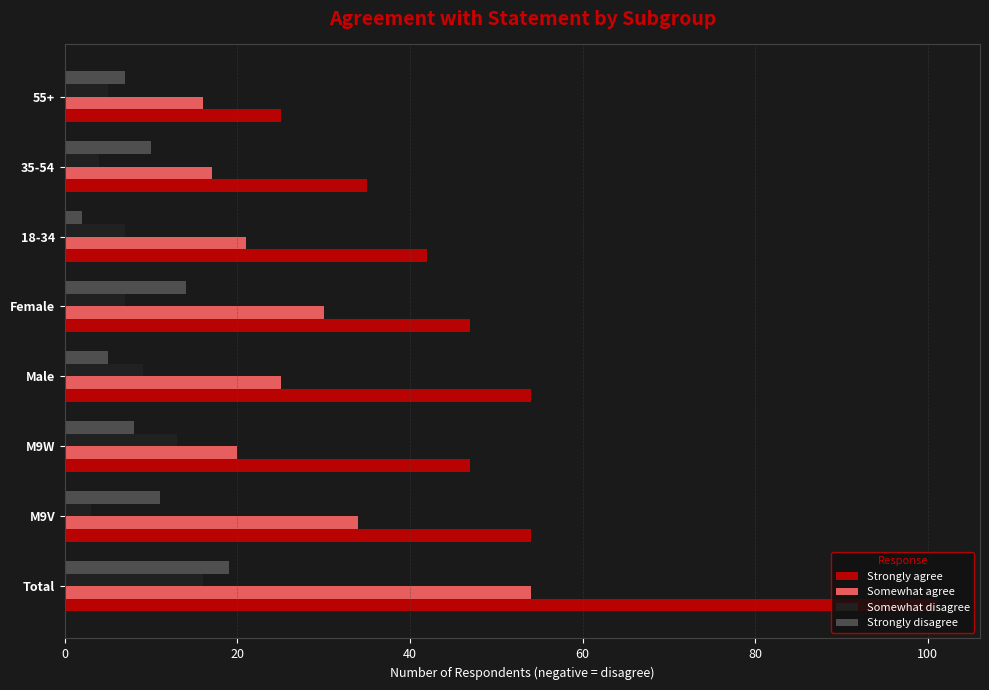

Which series changed the most between Male and 18-34?

Strongly agree